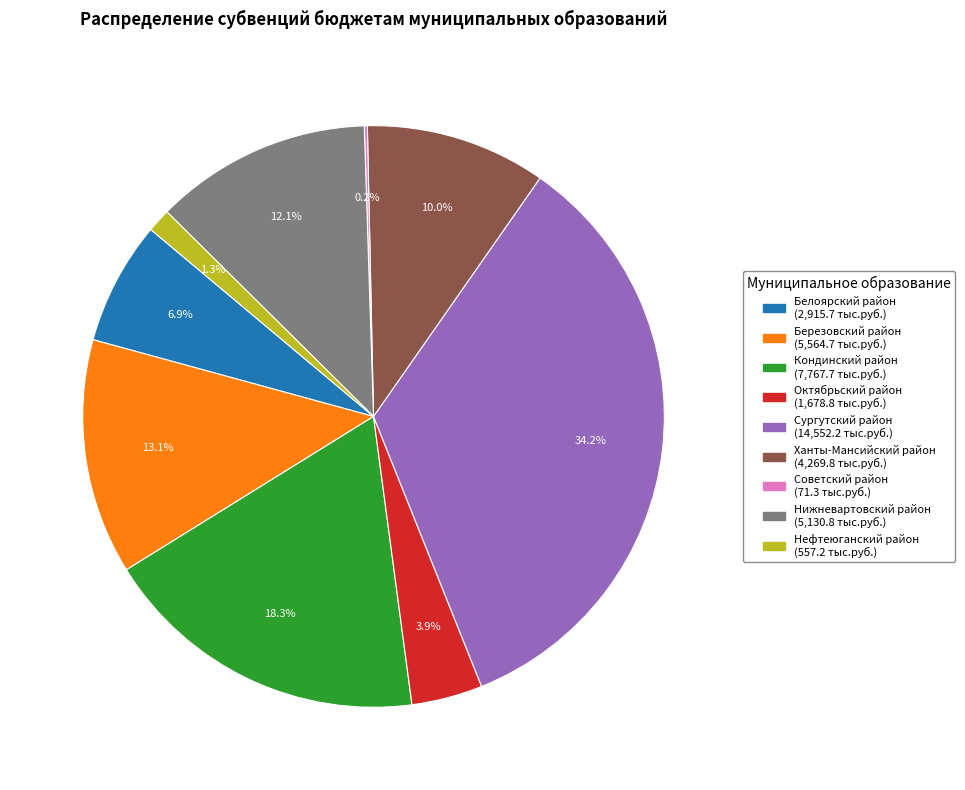

Does any single category account for the majority?

No